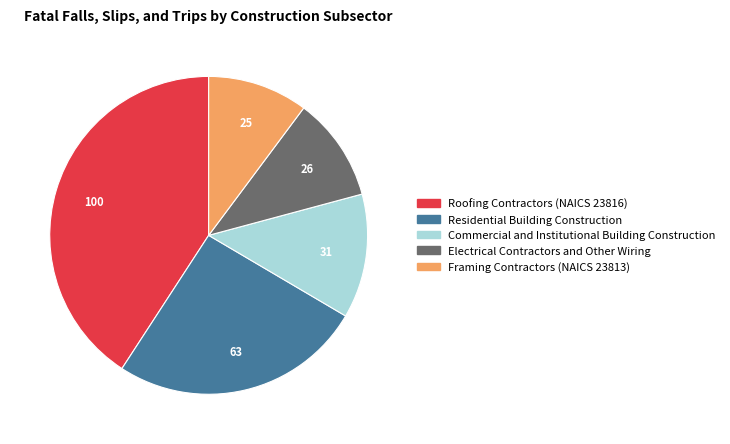

Is it true that Residential Building Construction is 26% of the pie?

True